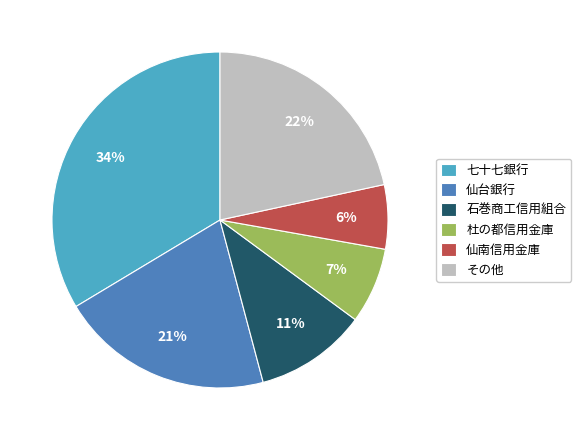

What is the ratio of the value at 石巻商工信用組合 to the value at 七十七銀行?

0.3